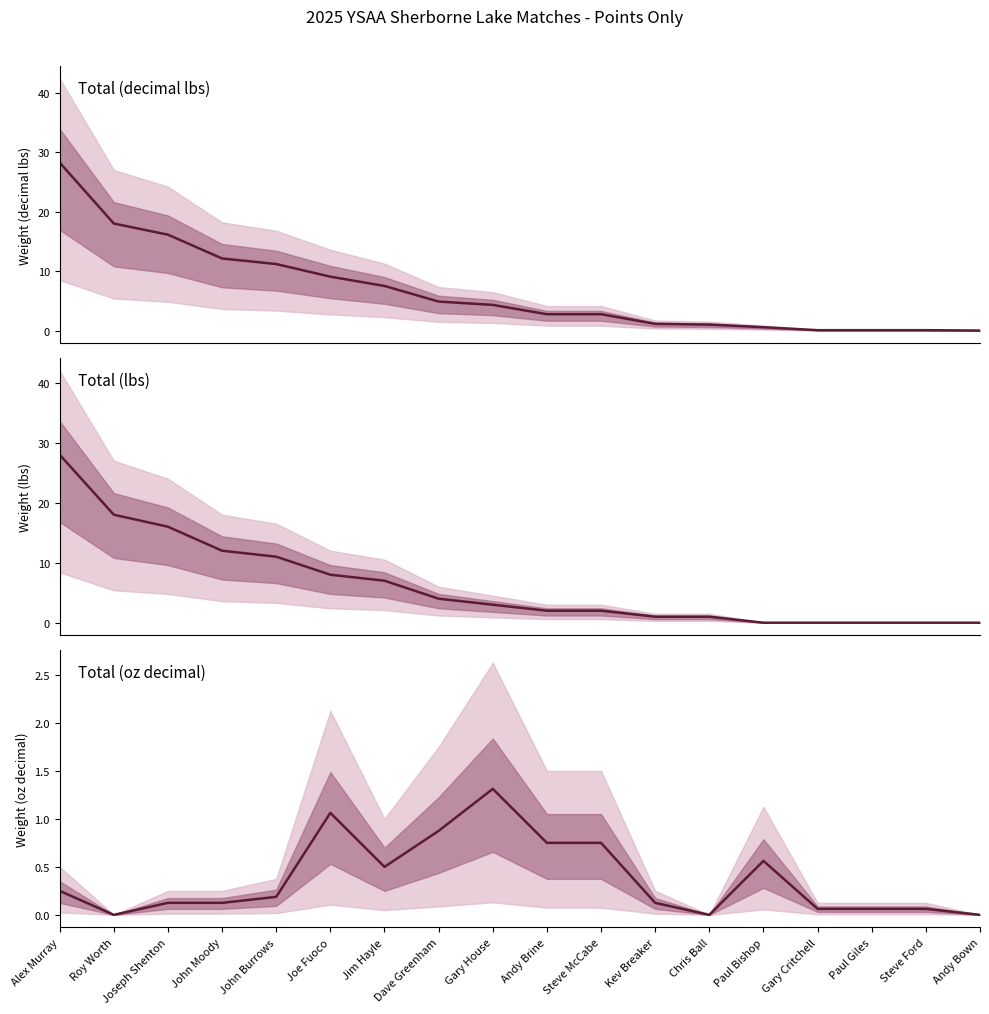

Which series has the largest range (max minus min)?

Total (decimal lbs)